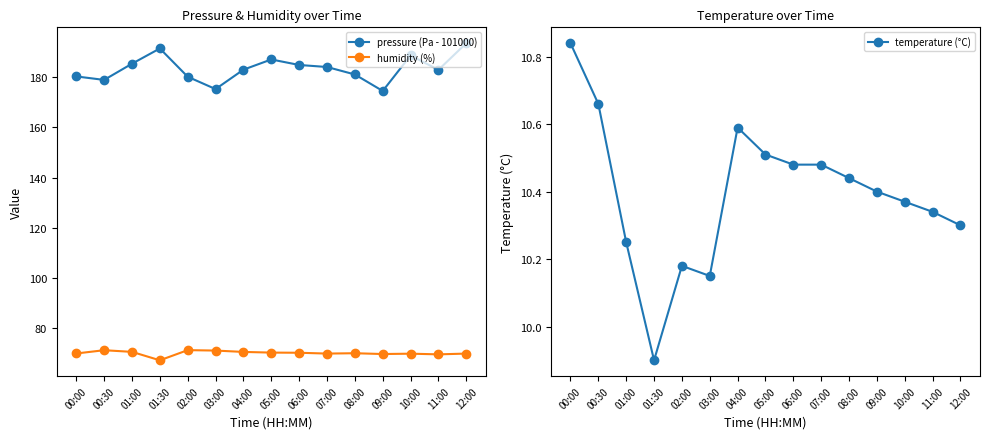

Reading left to right, extract all data points from this chart.

pressure (Pa - 101000): 00:00=180.2	00:30=178.8	01:00=185.3	01:30=191.3	02:00=180.1	03:00=175.2	04:00=182.9	05:00=187.0	06:00=184.8	07:00=184.0	08:00=181.0	09:00=174.4	10:00=188.6	11:00=182.8	12:00=193.4
humidity (%): 00:00=70.0	00:30=71.3	01:00=70.7	01:30=67.3	02:00=71.4	03:00=71.2	04:00=70.7	05:00=70.4	06:00=70.3	07:00=70.0	08:00=70.2	09:00=69.8	10:00=70.0	11:00=69.7	12:00=70.0
temperature (°C): 00:00=10.8	00:30=10.7	01:00=10.2	01:30=9.9	02:00=10.2	03:00=10.2	04:00=10.6	05:00=10.5	06:00=10.5	07:00=10.5	08:00=10.4	09:00=10.4	10:00=10.4	11:00=10.3	12:00=10.3